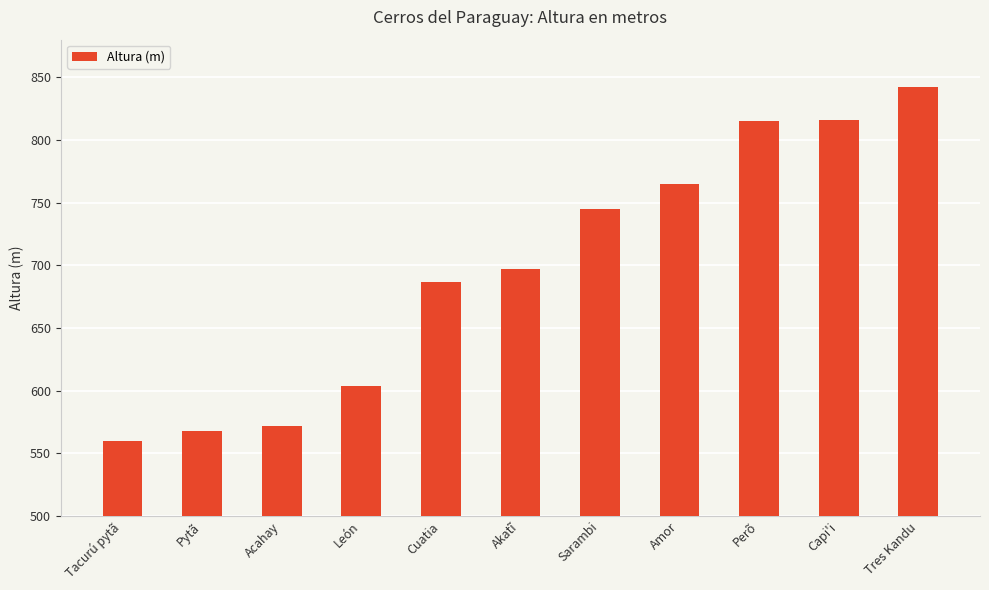

What is the label of the 11th bar from the left?

Tres Kandu